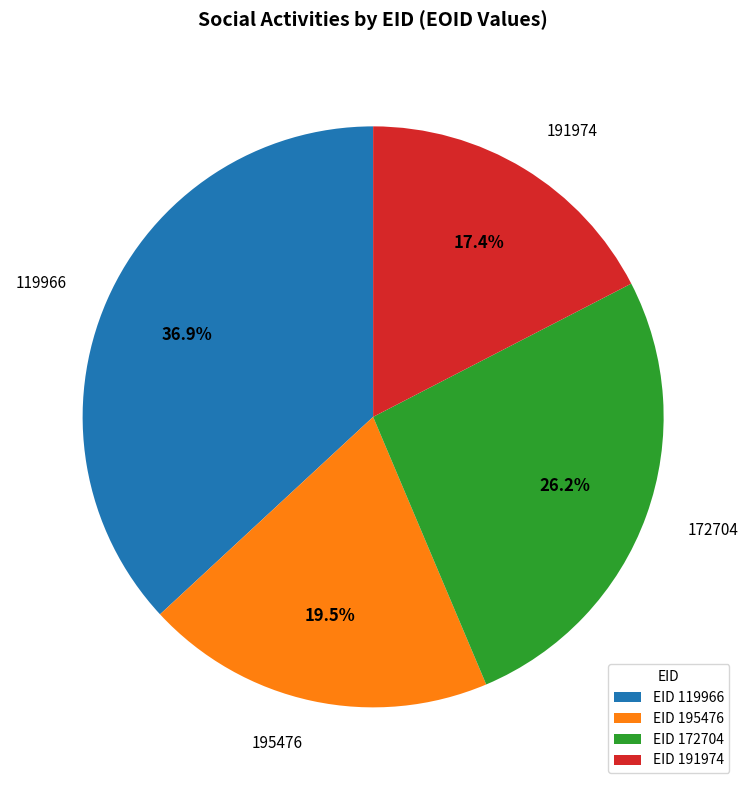

Between 191974 and 172704, which is larger?

172704